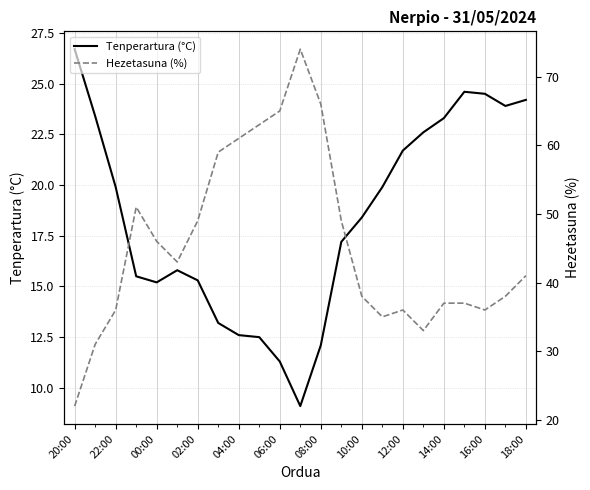

True or false: Tenperartura (°C) has a value of 21.7 at 12:00.

True